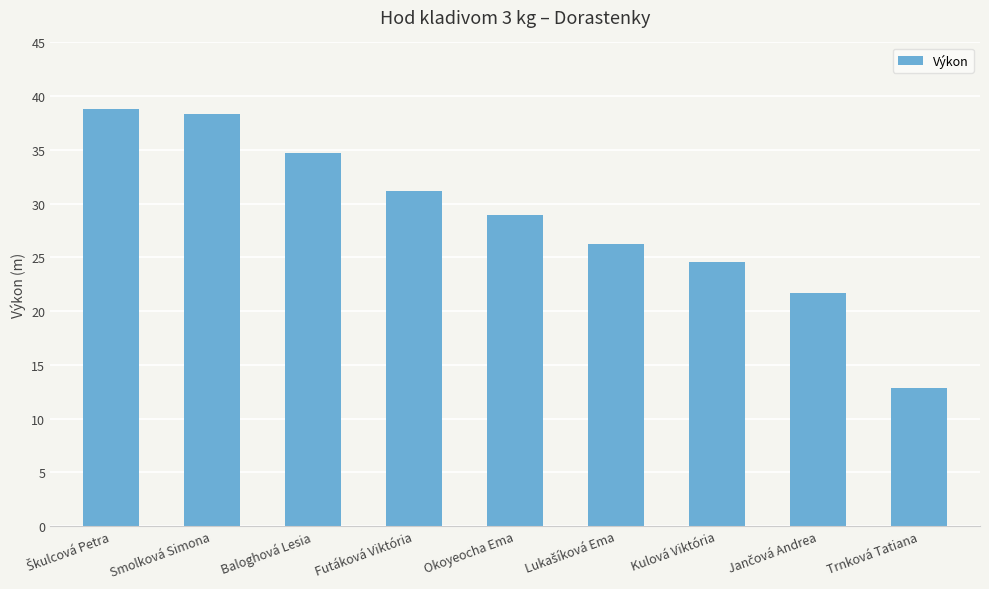

True or false: the data shows 40.2 at Okoyeocha Ema.

False